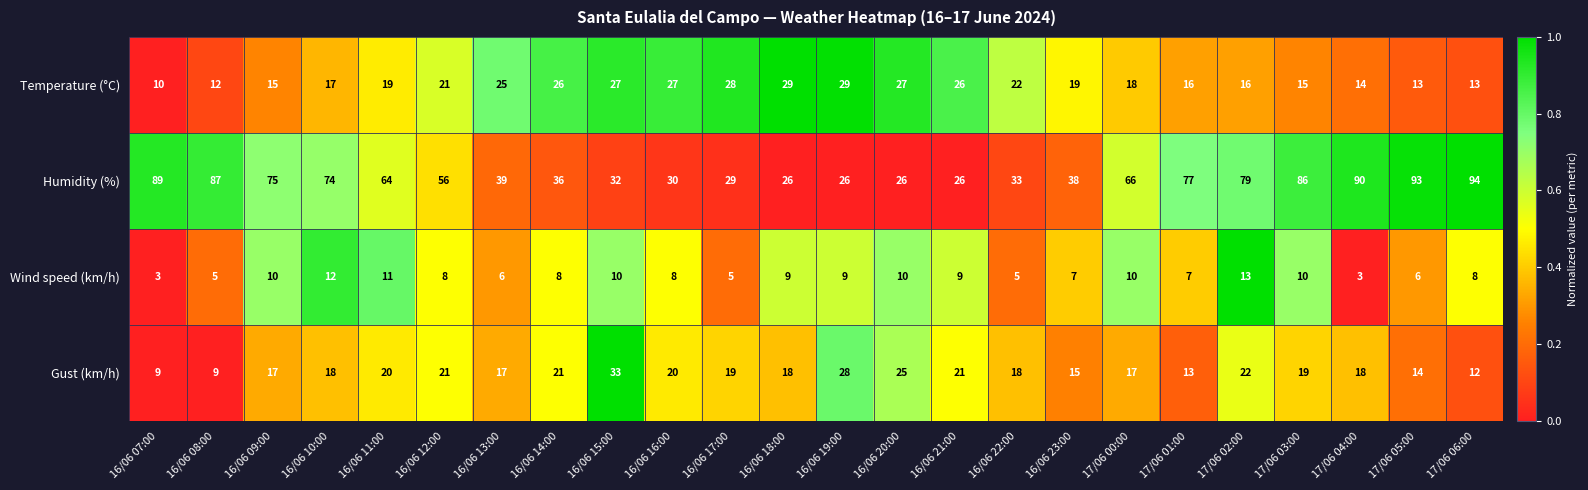

What is the difference between the second highest and second lowest values in the Humidity (%) series?

67